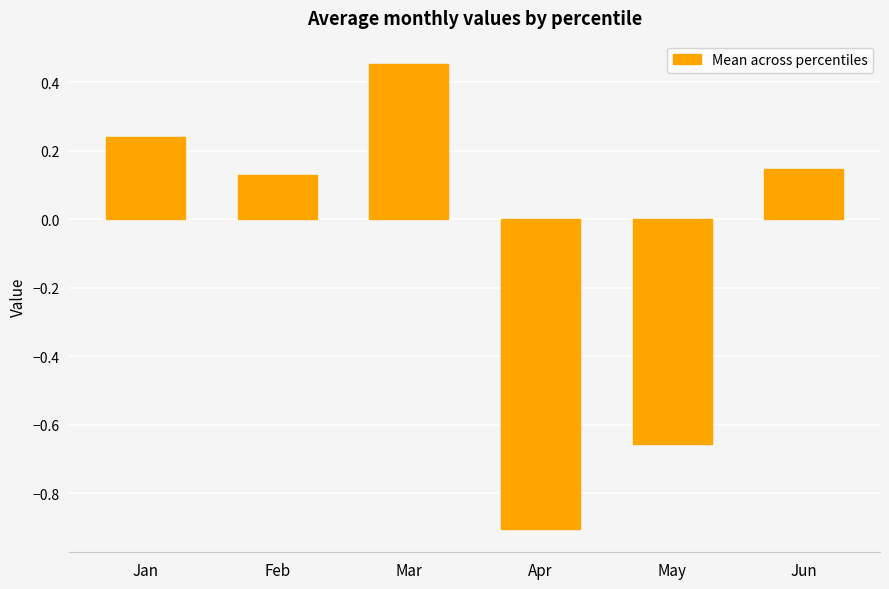

What is the change in value from Mar to Jun?

-0.3